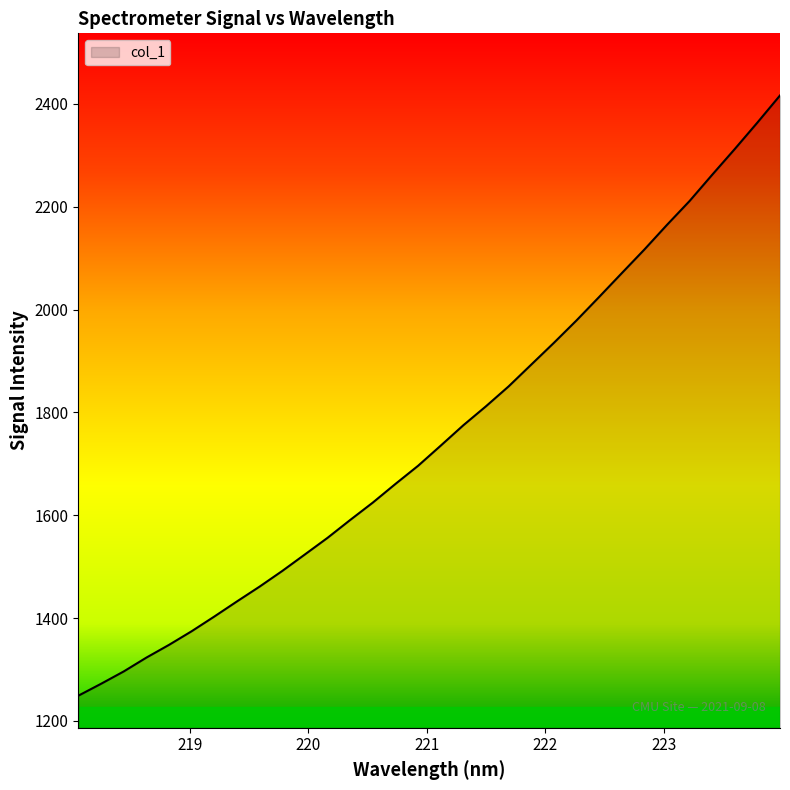

What is the greatest value displayed?

2416.4